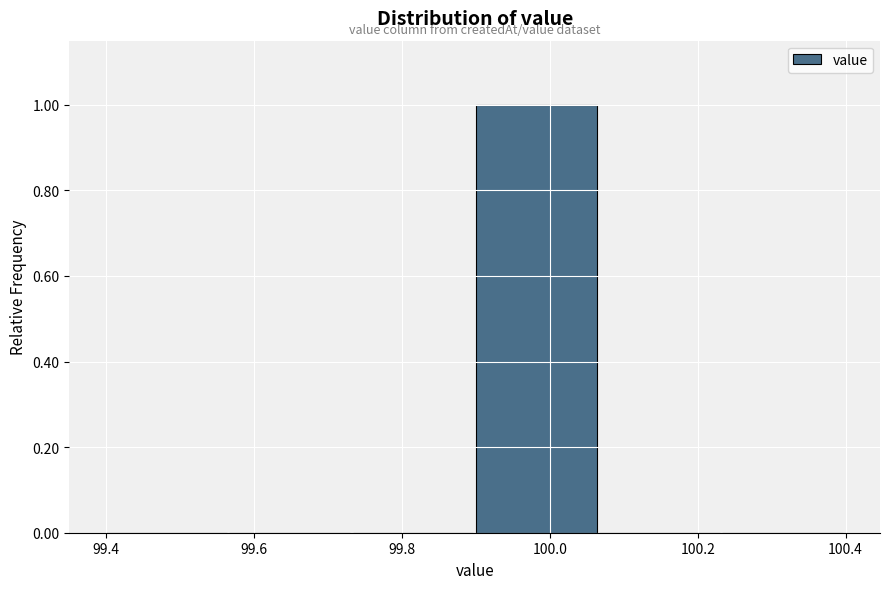

Over which range of the x-axis is the bar tallest?

99.90 to 100.06